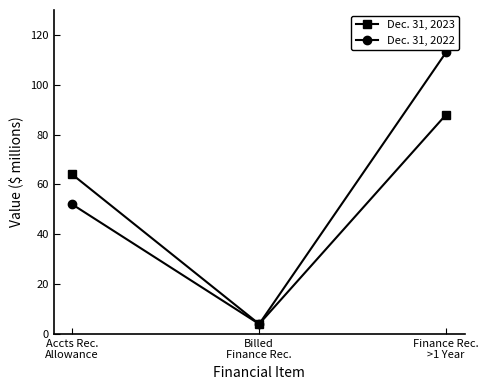

Reading left to right, list all the values displayed in this chart.

Dec. 31, 2023: 64	4	88
Dec. 31, 2022: 52	4	113